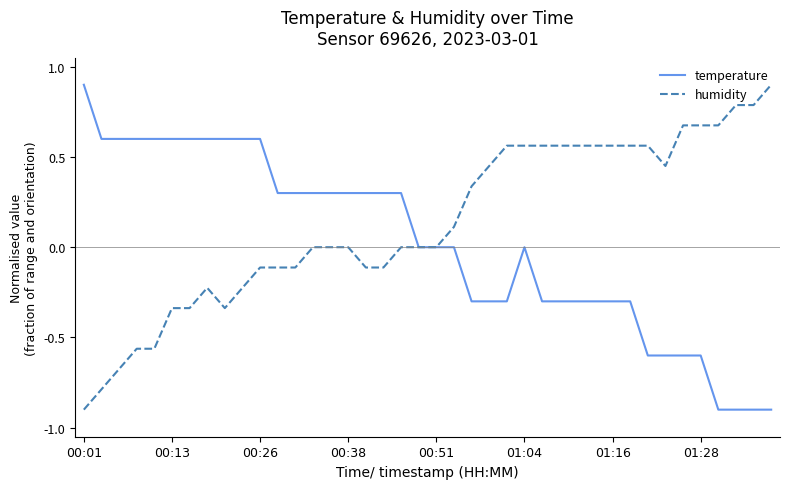

Is this an area chart (filled region under the line)?

No